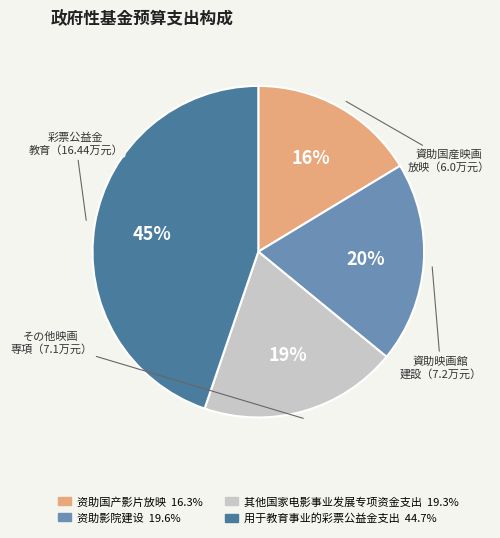

How many slices are in this pie chart?

4